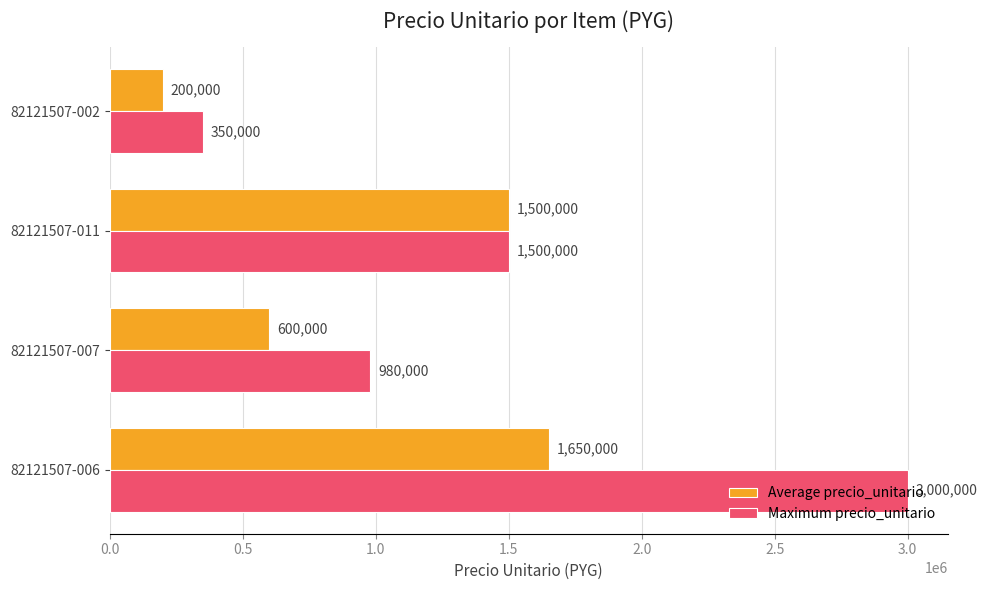

Rank the series at 82121507-006 from highest to lowest value.

Maximum precio_unitario, Average precio_unitario